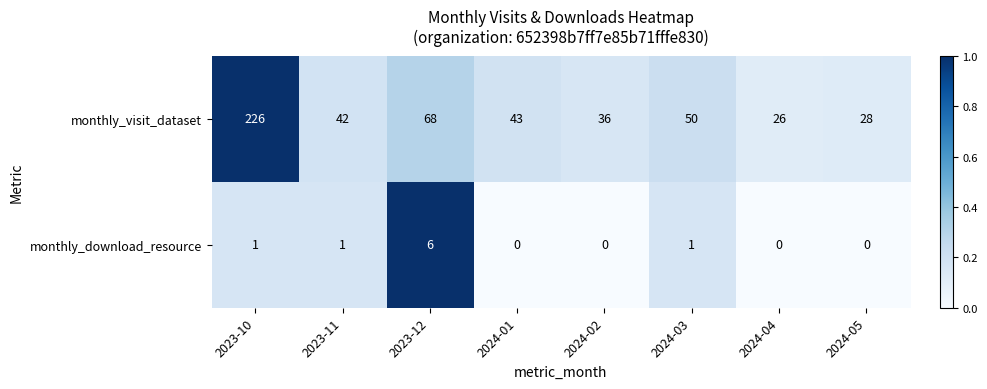

Which series has the largest total across all categories?

monthly_visit_dataset